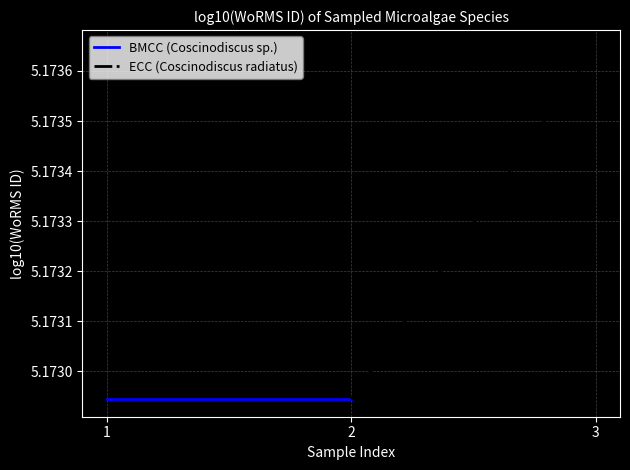

What is the maximum value for BMCC (Coscinodiscus sp.)?

5.2